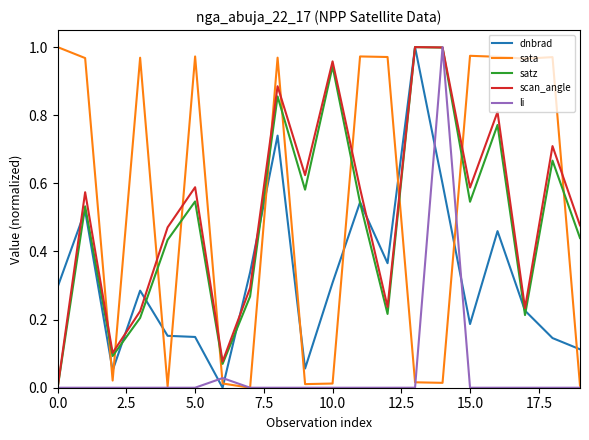

True or false: dnbrad and sata cross at least once.

True